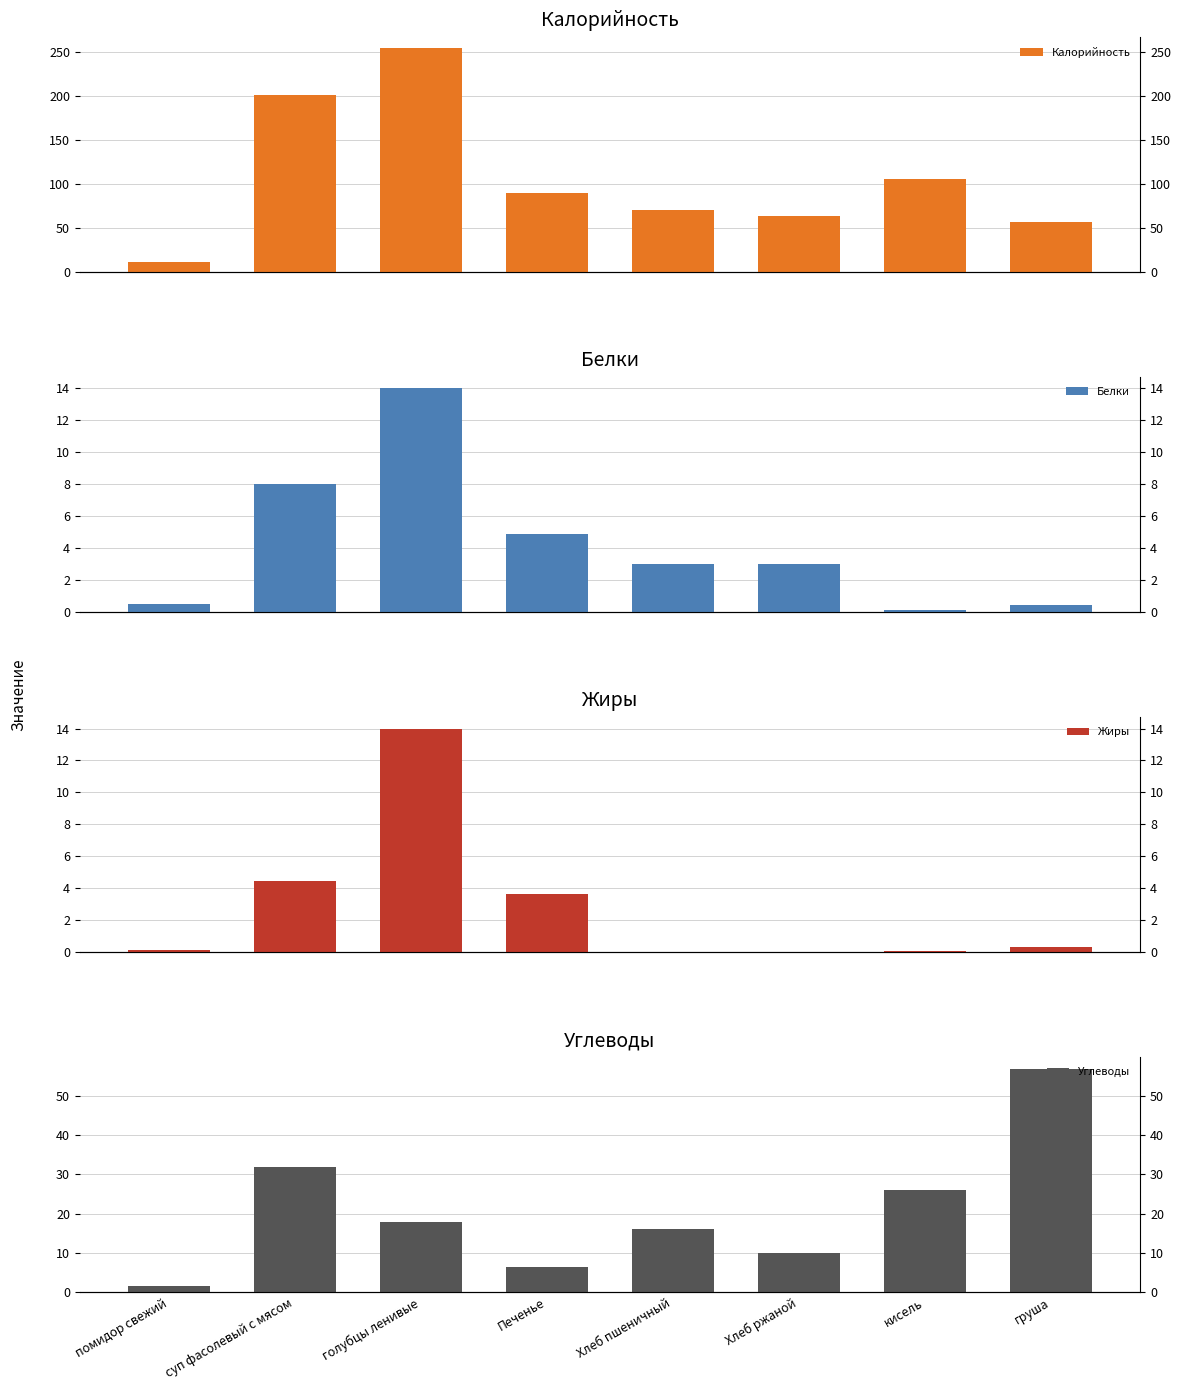

What are all the series names shown in the legend?

Калорийность, Белки, Жиры, Углеводы